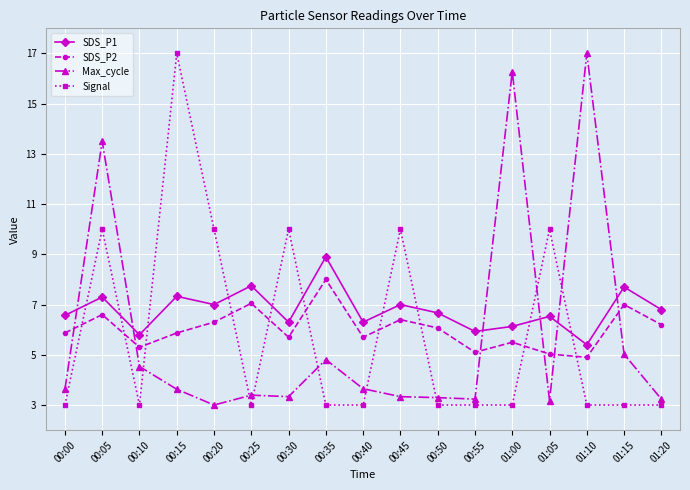

Between 00:20 and 00:40, which series saw the biggest shift?

Signal